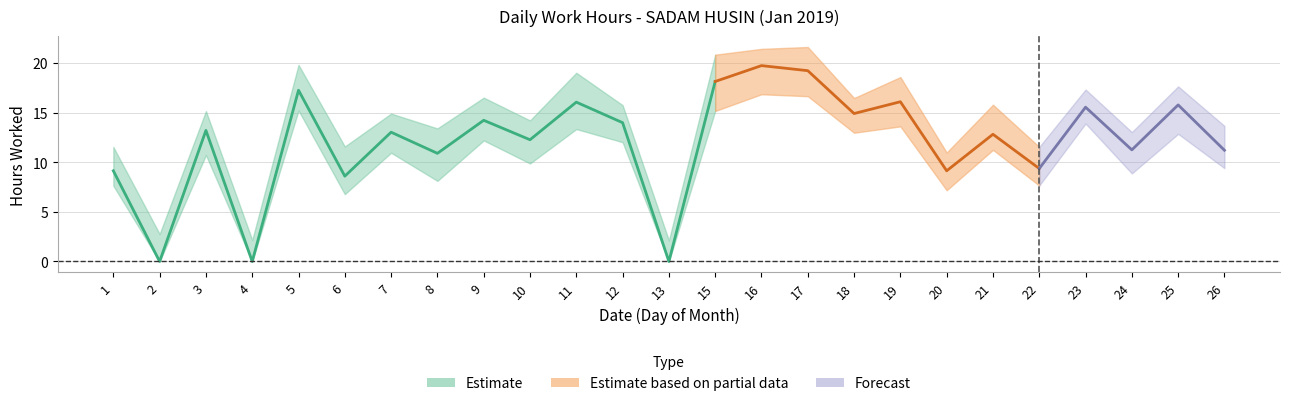

Rank the categories by value from highest to lowest.

16, 17, 15, 5, 19, 11, 25, 23, 18, 9, 12, 3, 7, 21, 10, 24, 26, 8, 22, 1, 20, 6, 2, 4, 13